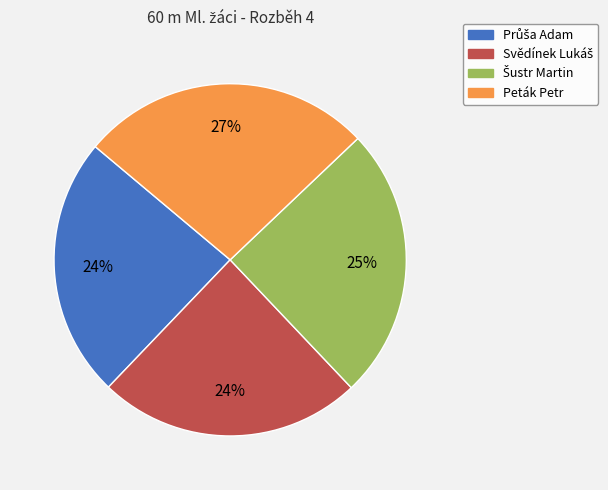

Is there any slice that represents more than half of the pie?

No